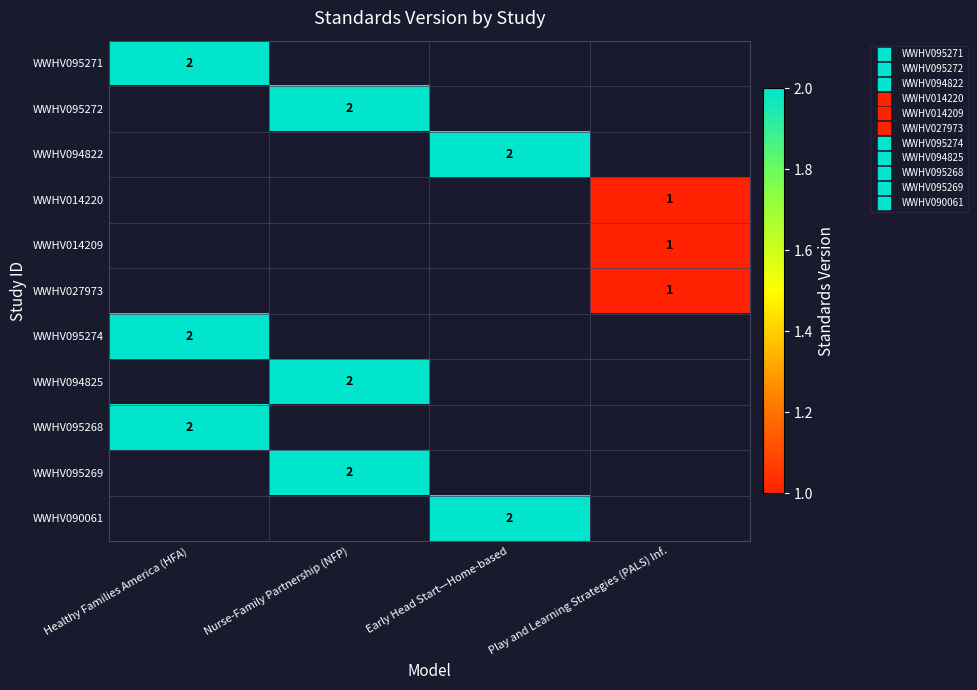

The value of WWHV095268 at Healthy Families America (HFA) is 0.6. True or false?

False